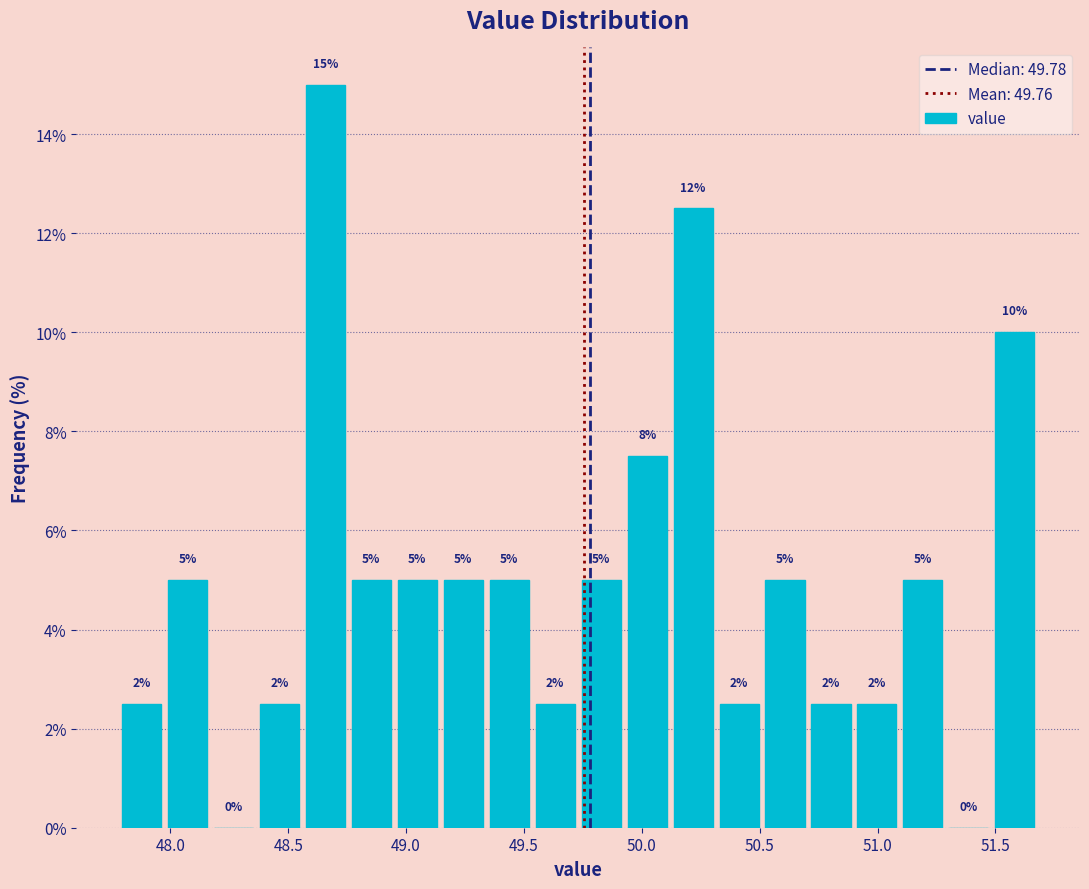

Around what value on the x-axis is the tallest bar? Give the approximate position of its centre, as read against the axis.

48.65